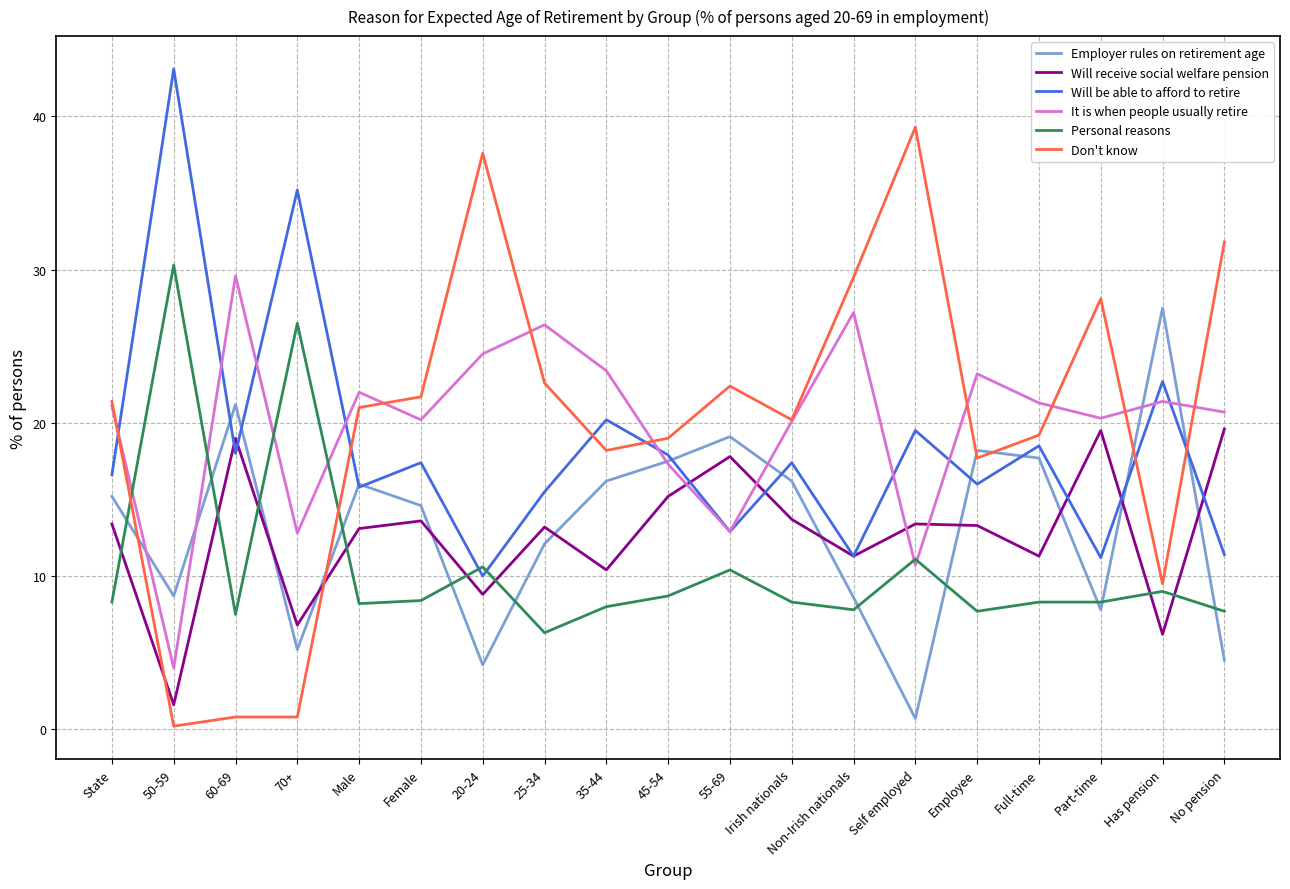

Which series has the widest spread of values?

Don't know